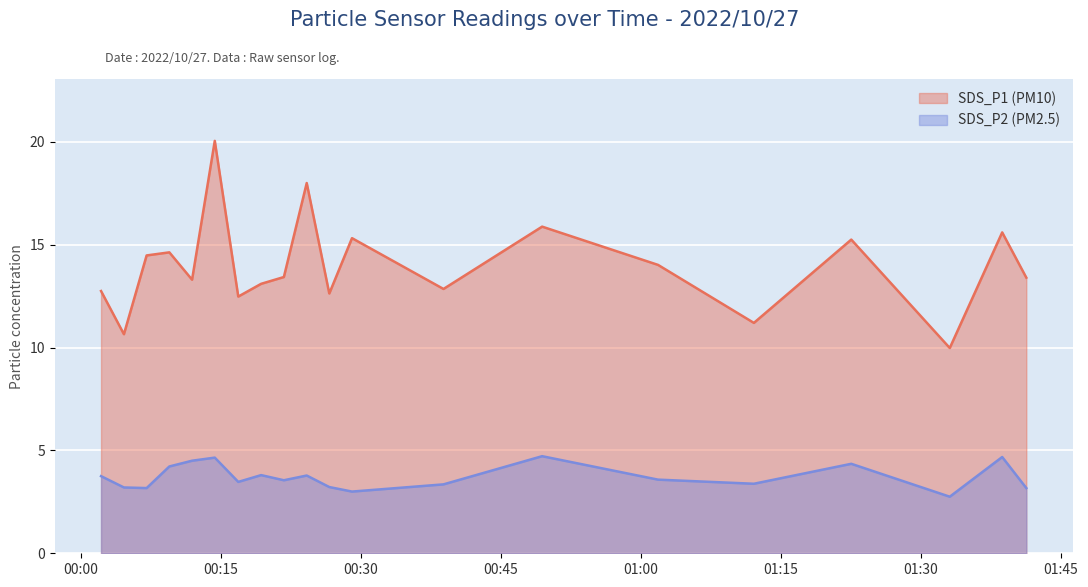

List the series in order of their overall mean, highest first.

SDS_P1 (PM10), SDS_P2 (PM2.5)